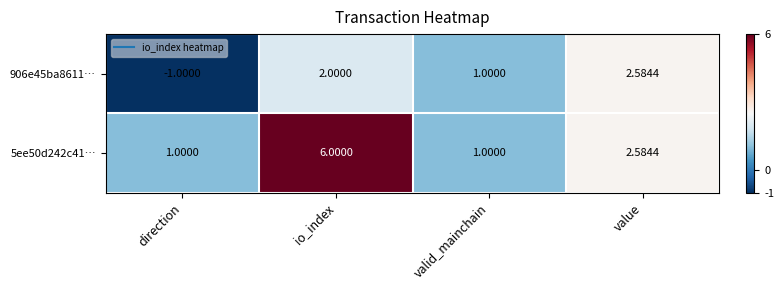

Which label corresponds to the largest value in the chart?

io_index